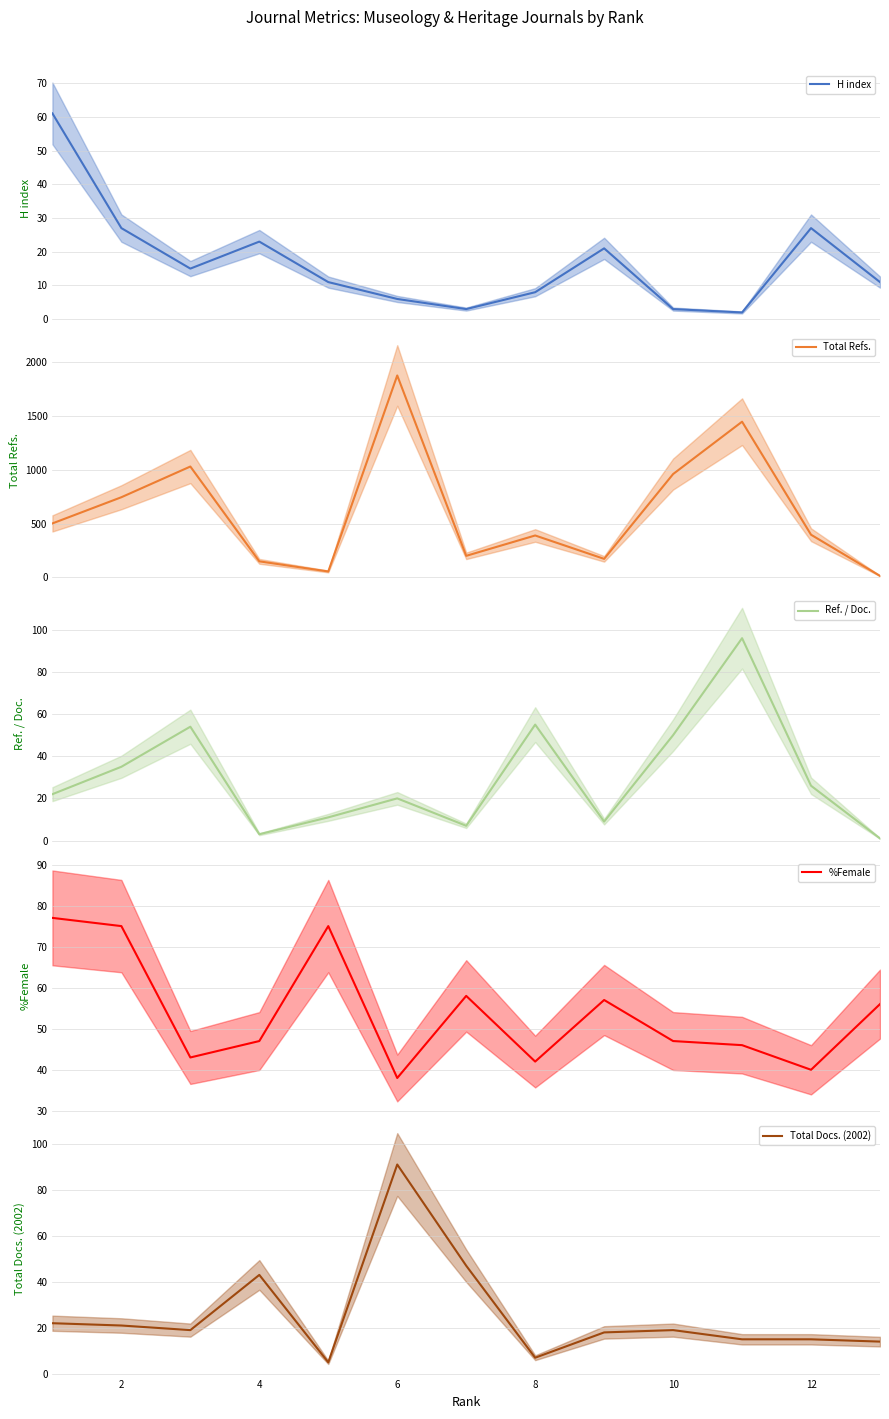

What are all the series names shown in the legend?

H index, Total Refs., Ref. / Doc., %Female, Total Docs. (2002)